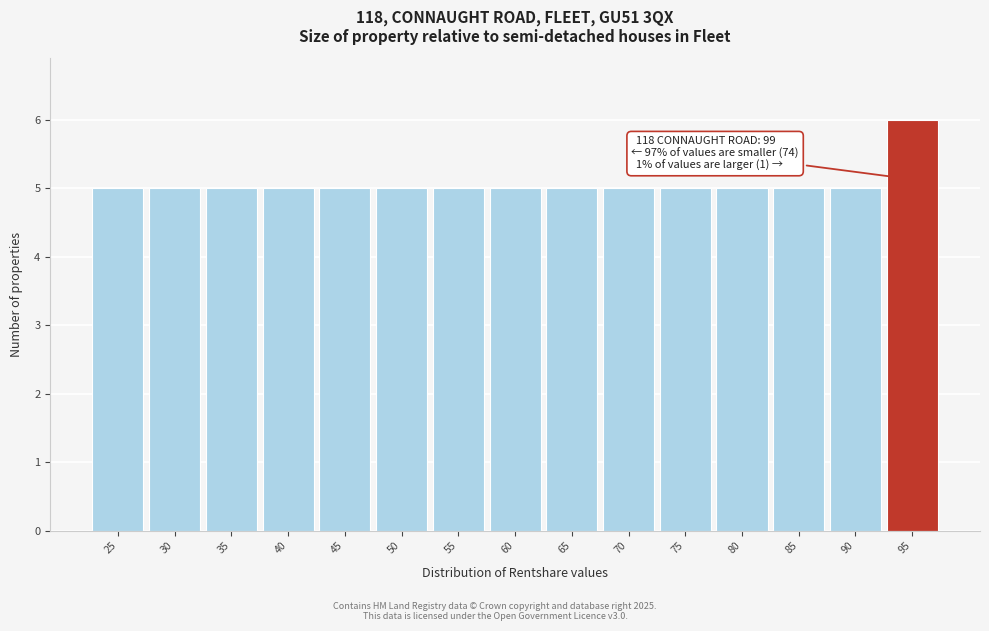

Reading left to right, list all the values displayed in this chart.

5	5	5	5	5	5	5	5	5	5	5	5	5	5	6